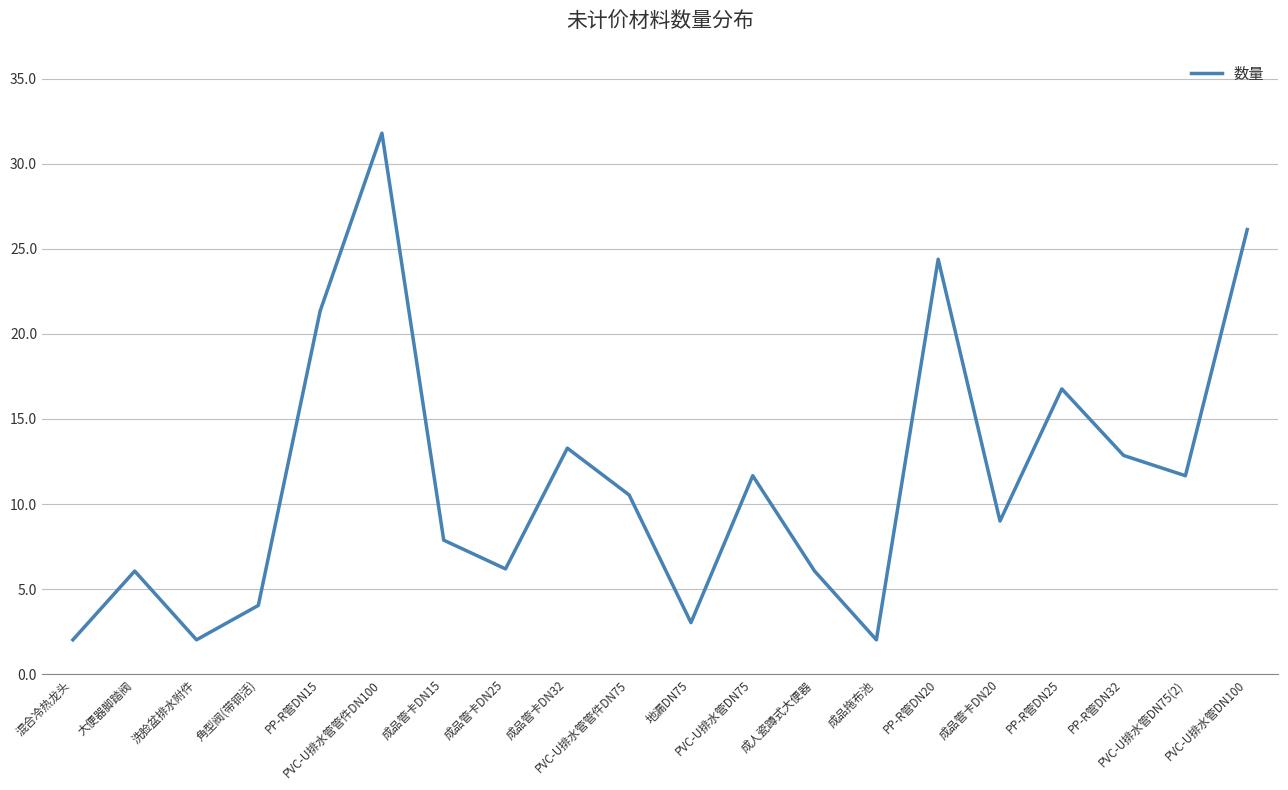

What value does the data have at 成品管卡DN20?

9.0